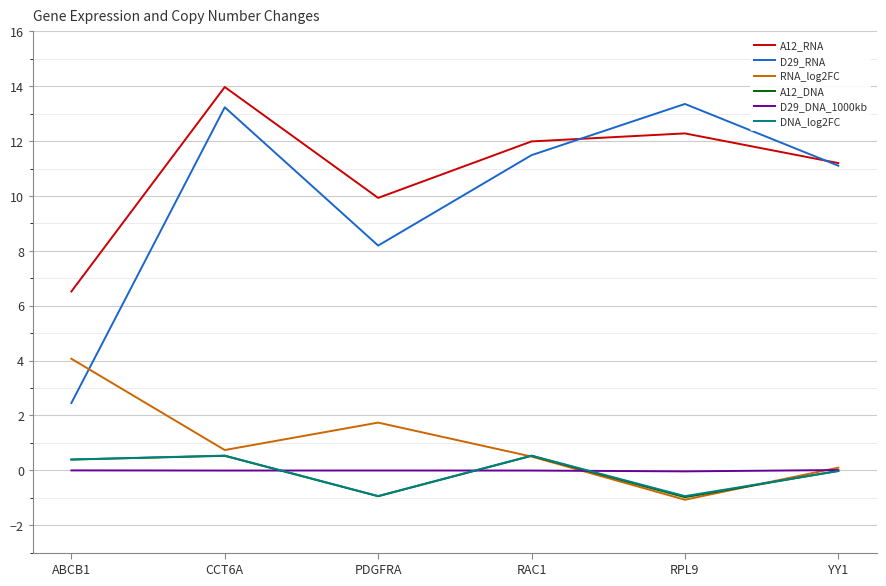

What are all the series names shown in the legend?

A12_RNA, D29_RNA, RNA_log2FC, A12_DNA, D29_DNA_1000kb, DNA_log2FC